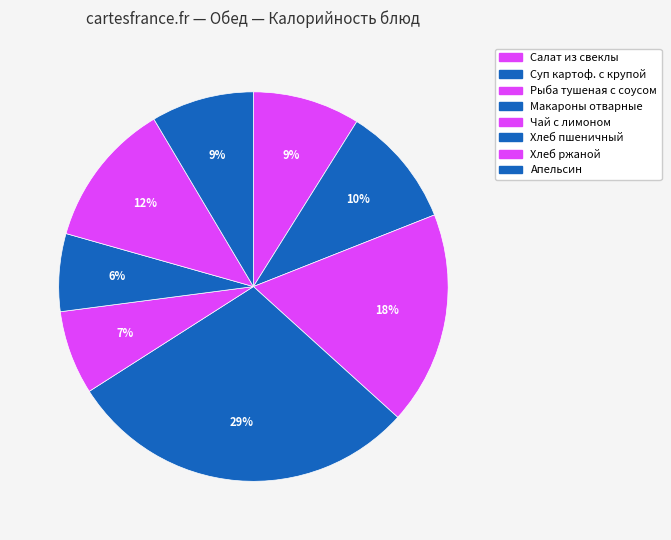

Count the number of slices in the pie.

8